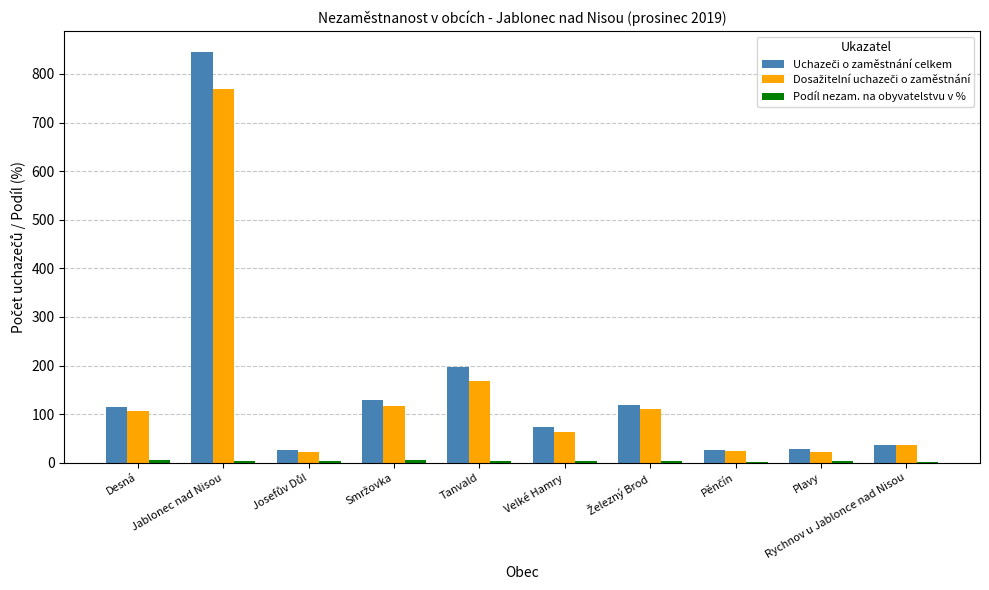

Are the bars grouped side by side (vs. stacked)?

Yes